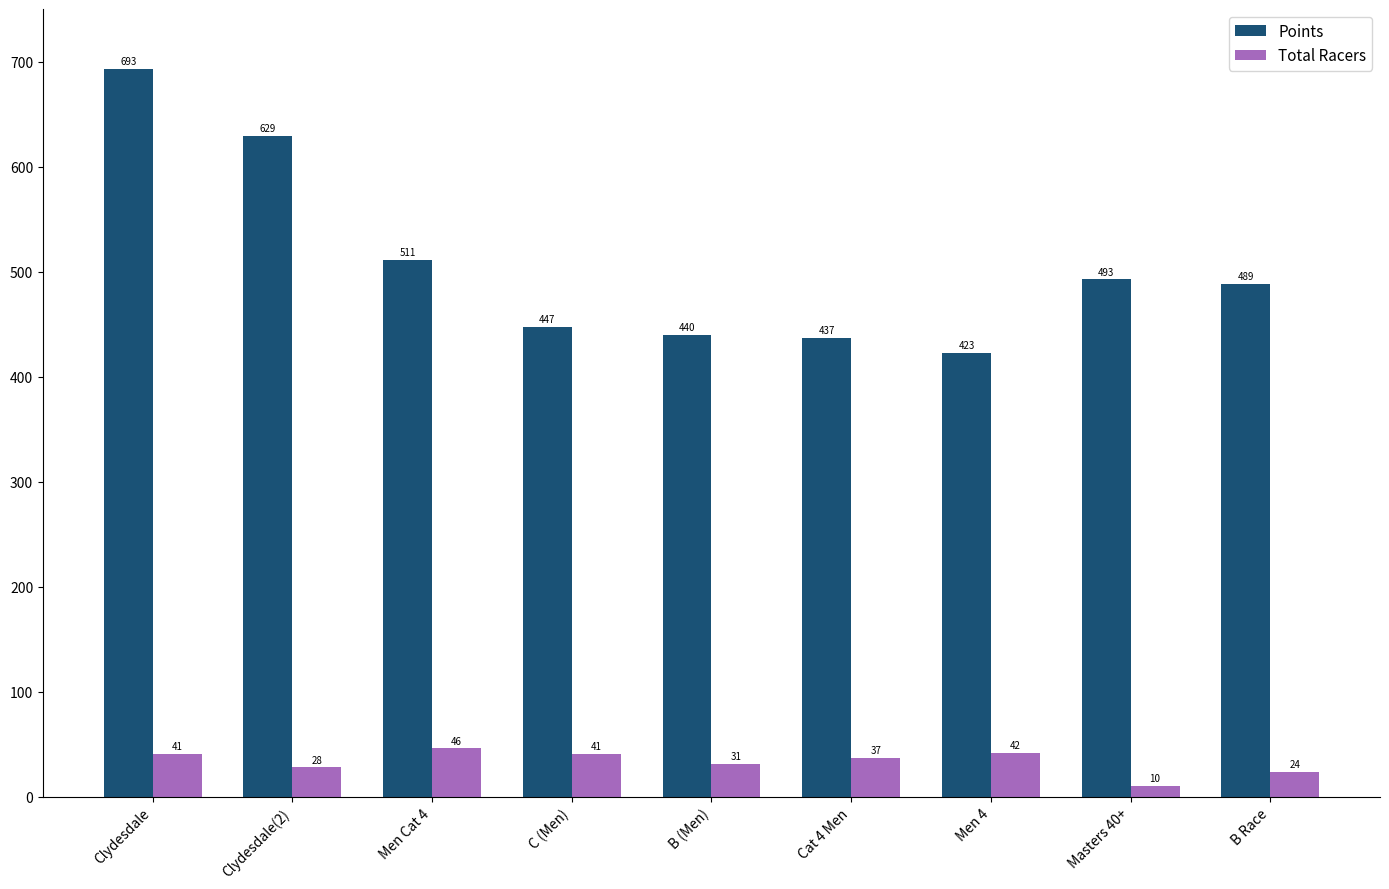

What are all the series names shown in the legend?

Points, Total Racers